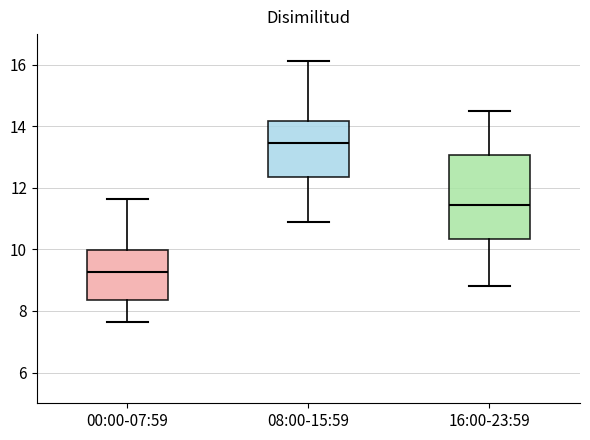

Where does the lower whisker of the box for 16:00-23:59 end on the y-axis? The values are not printed on the chart, so give them approximately, as read against the axis.

8.8